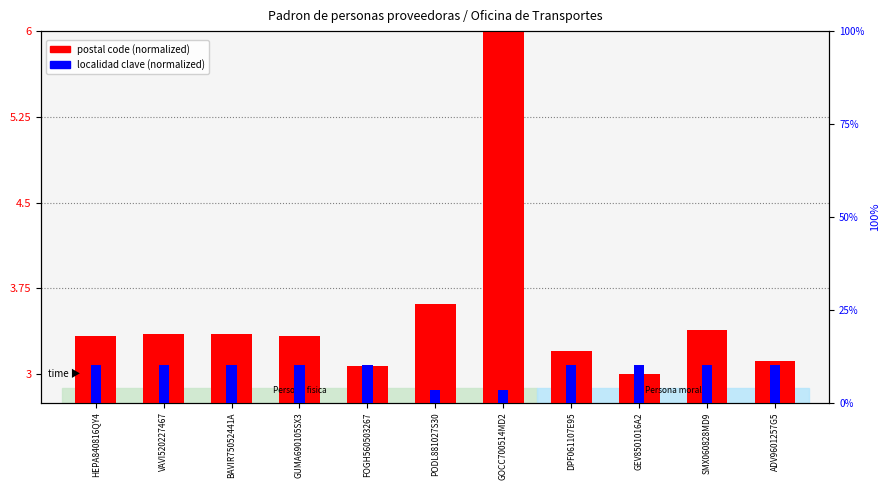

Which category has the highest value in the localidad clave (normalized) series?

HEPA840816QY4